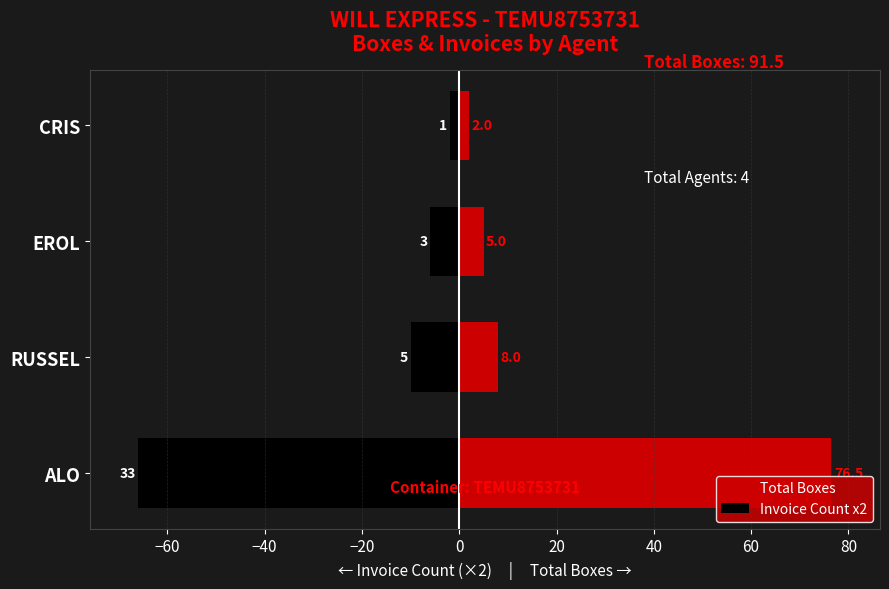

How many bars are there in total?

8